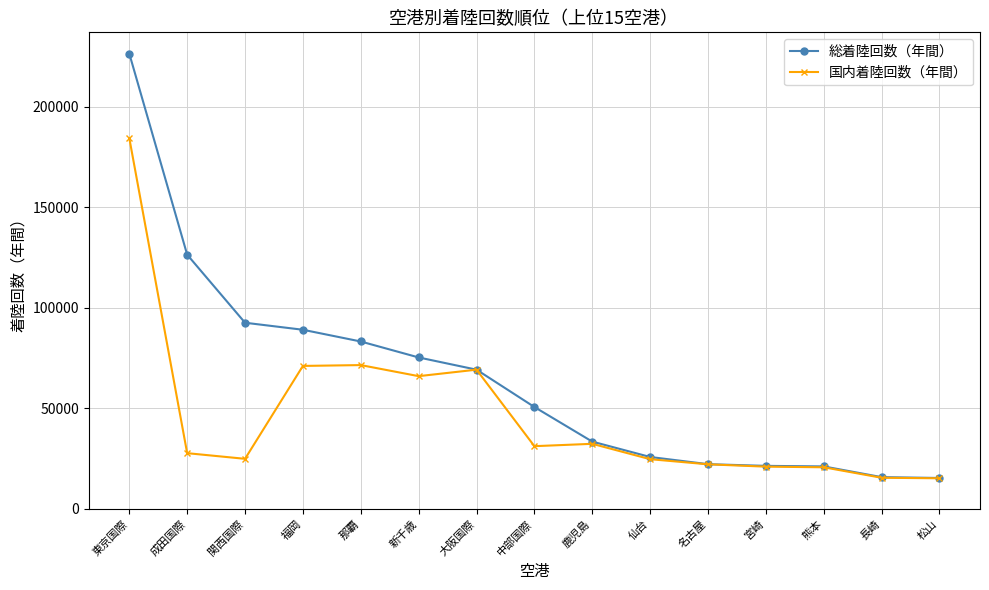

True or false: 総着陸回数（年間） has more than 2 interior local peaks.

False